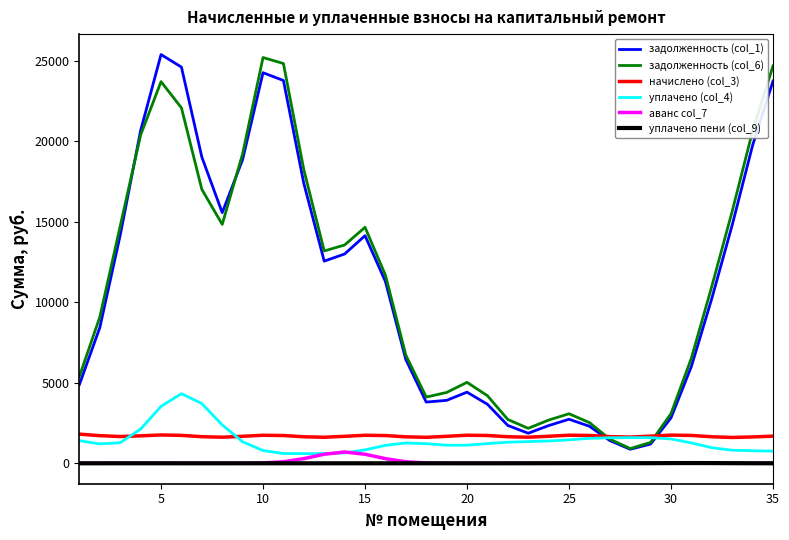

True or false: уплачено (col_4) and уплачено пени (col_9) cross at least once.

False